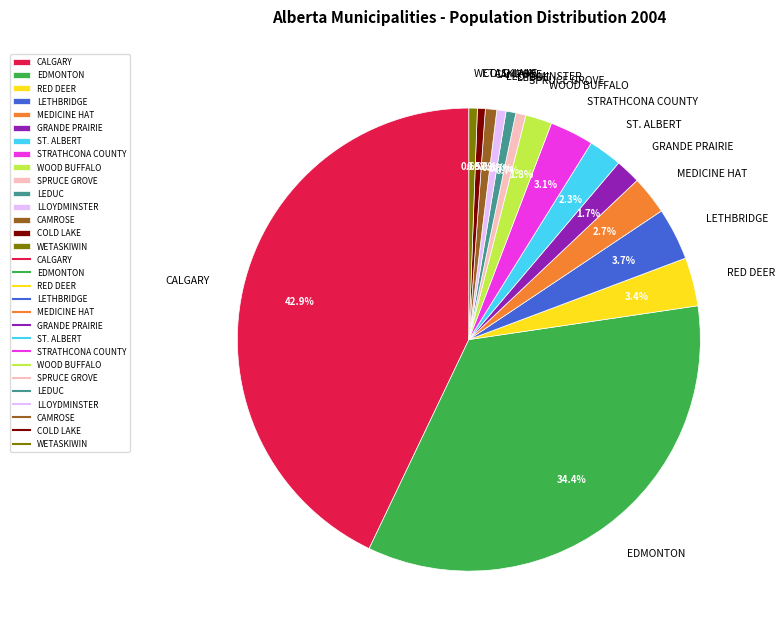

Count the number of slices in the pie.

15